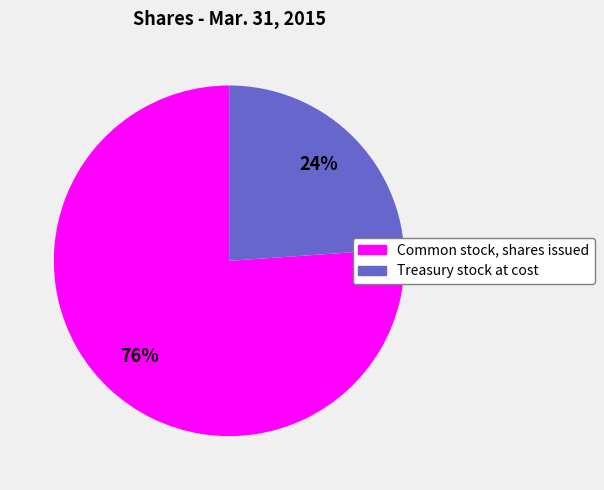

What is the ratio of the value at Common stock, shares issued to the value at Treasury stock at cost?

3.2